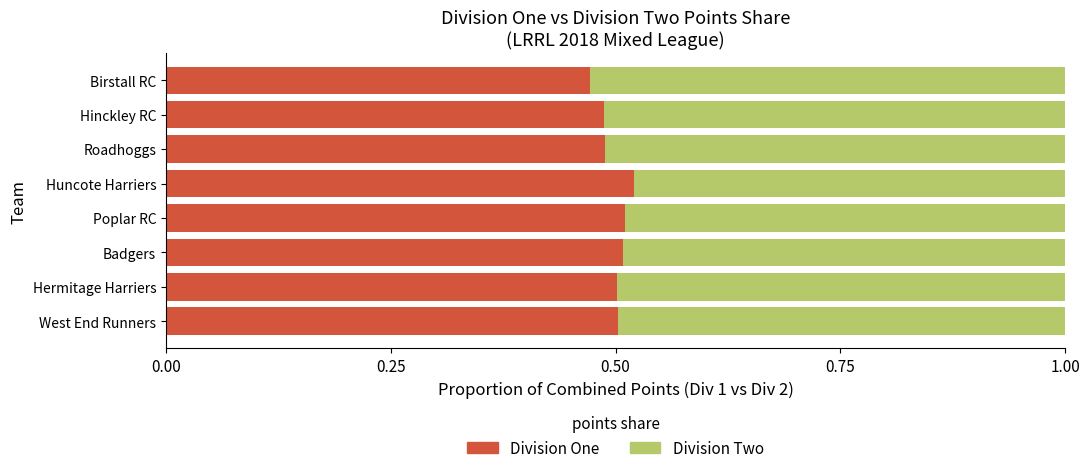

Count the Division One values in the range 0 to 1.

8